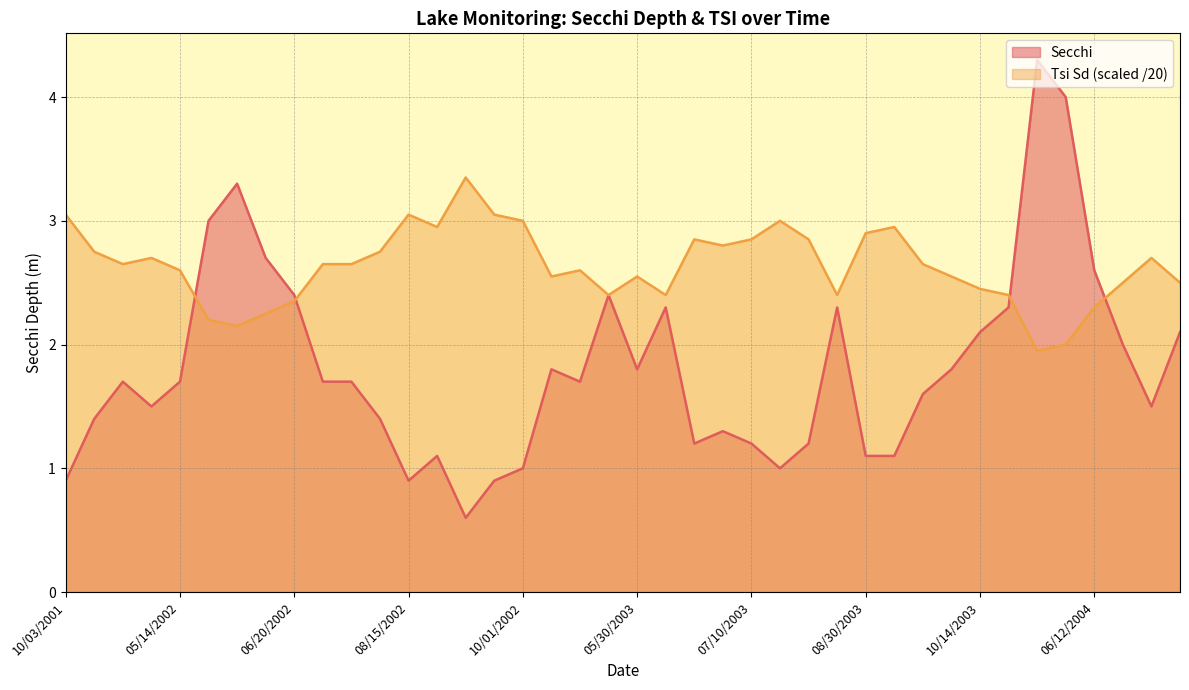

Which series ends up on top after the final intersection of Secchi and Tsi Sd?

Tsi Sd